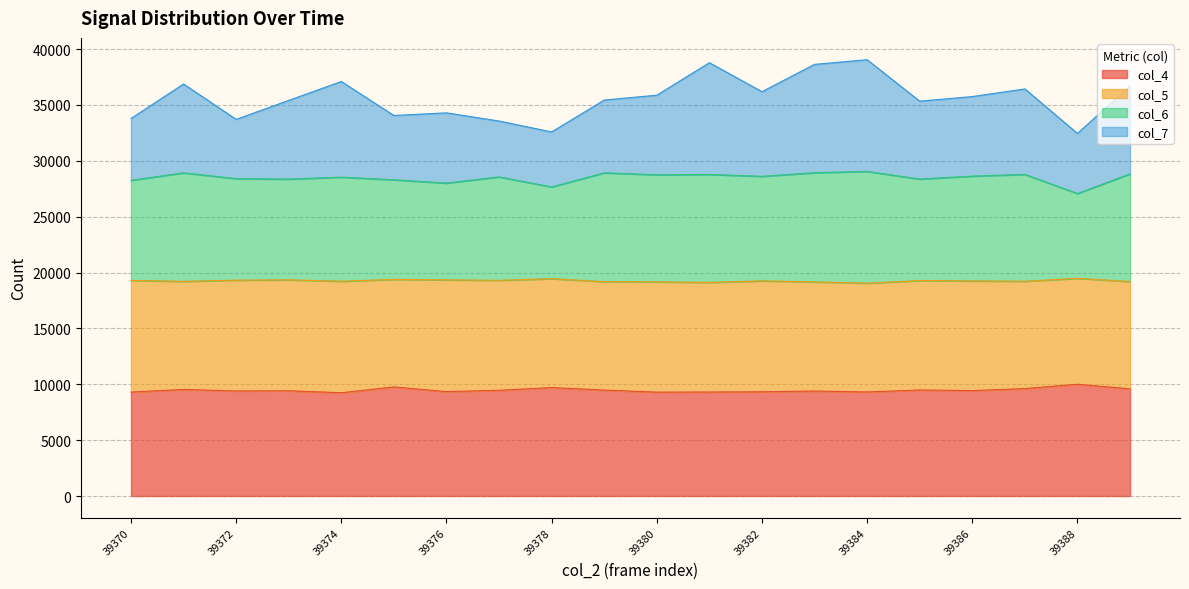

What is the total value across all series at 39376?

34293.9